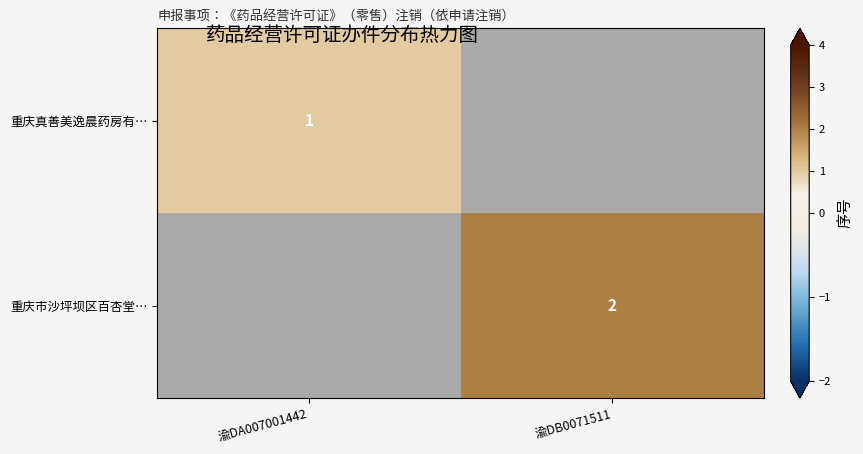

True or false: 重庆真善美逸晨药房有… has a value of 1 at 渝DA007001442.

True